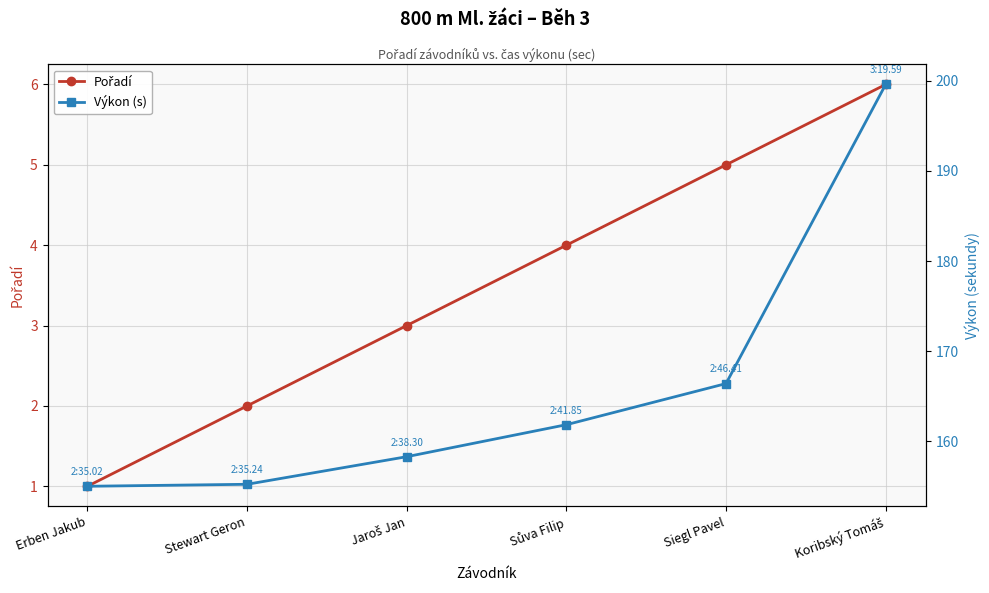

Is the value of Pořadí at Stewart Geron greater than the value of Výkon (s) at Erben Jakub?

No